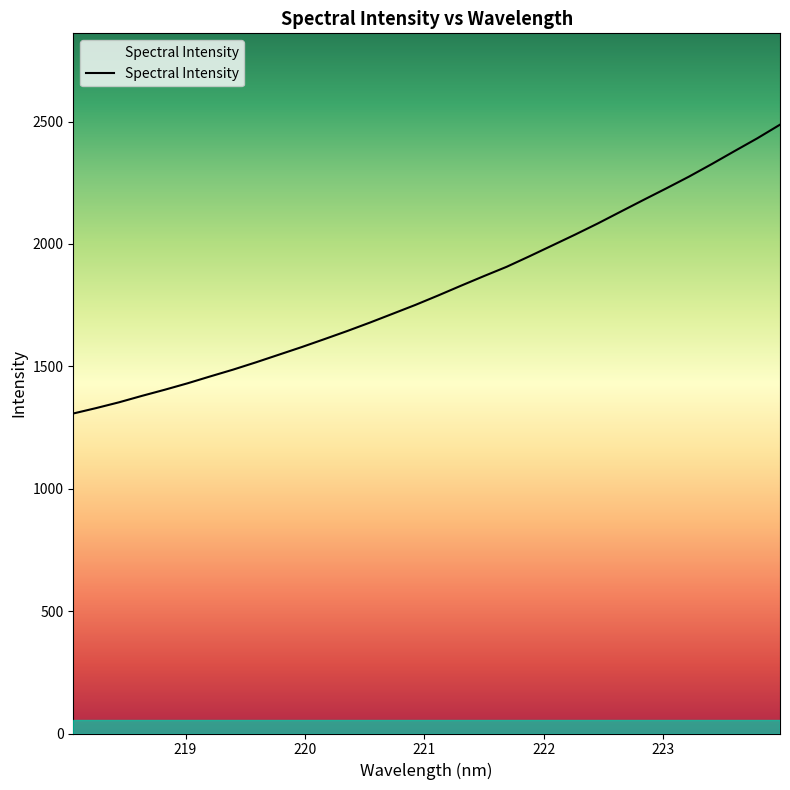

What position from the right is 221.1174?

16